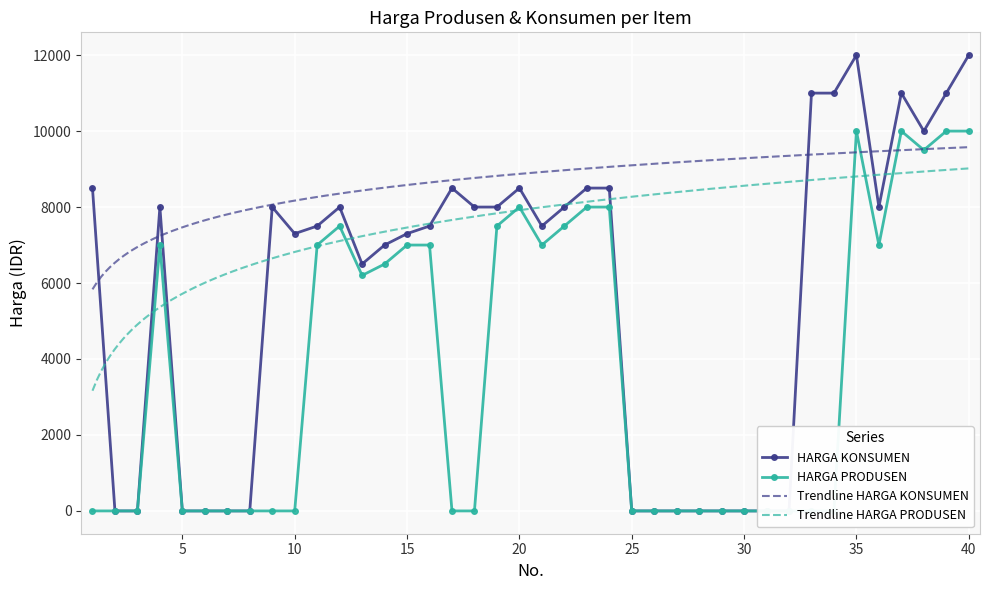

True or false: HARGA KONSUMEN and HARGA PRODUSEN cross at least once.

False